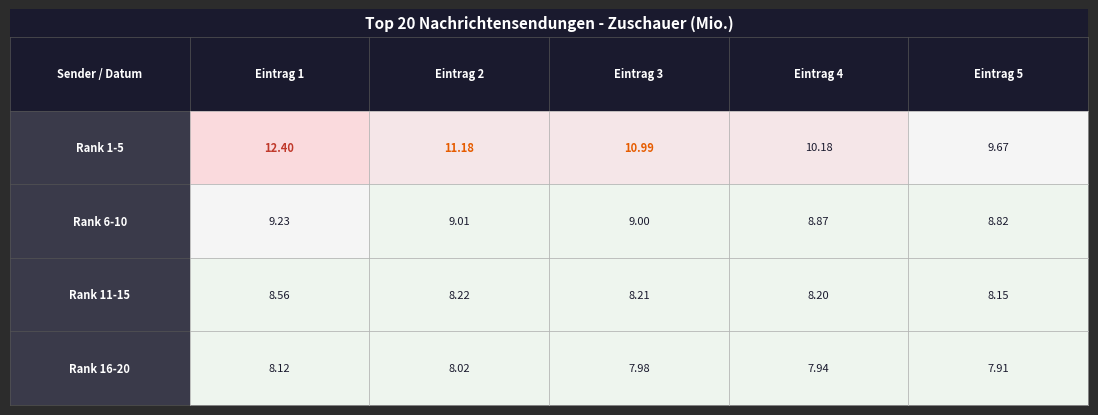

Which has a higher value, 2 or 4?

2